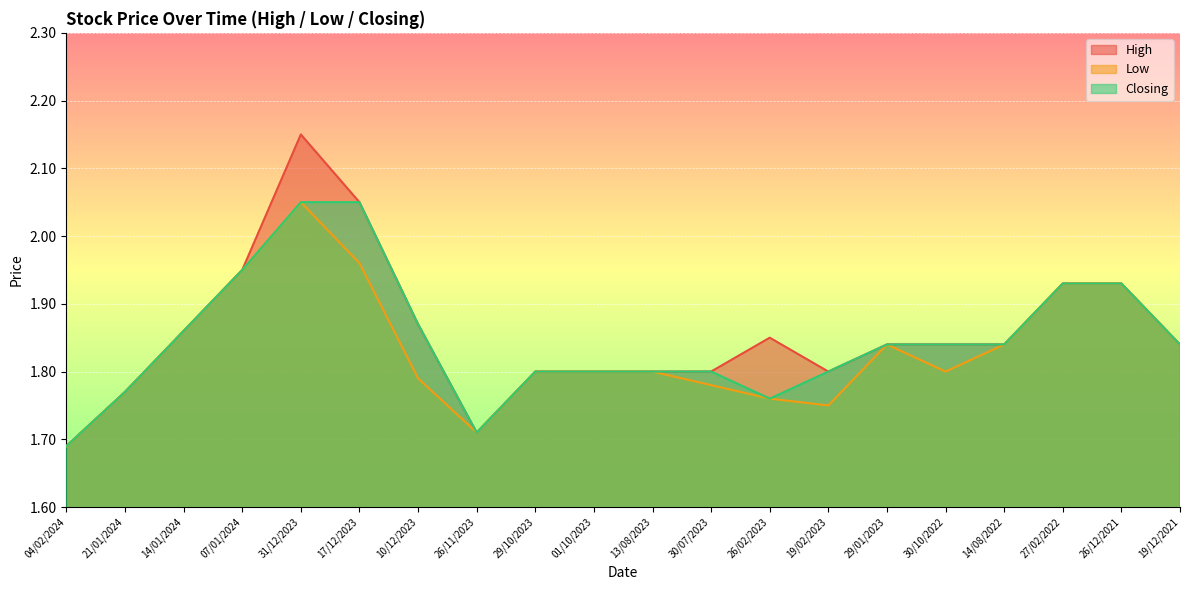

Reading right to left, extract all data points from this chart.

High: 19/12/2021=1.8	26/12/2021=1.9	27/02/2022=1.9	14/08/2022=1.8	30/10/2022=1.8	29/01/2023=1.8	19/02/2023=1.8	26/02/2023=1.9	30/07/2023=1.8	13/08/2023=1.8	01/10/2023=1.8	29/10/2023=1.8	26/11/2023=1.7	10/12/2023=1.9	17/12/2023=2.0	31/12/2023=2.1	07/01/2024=1.9	14/01/2024=1.9	21/01/2024=1.8	04/02/2024=1.7
Low: 19/12/2021=1.8	26/12/2021=1.9	27/02/2022=1.9	14/08/2022=1.8	30/10/2022=1.8	29/01/2023=1.8	19/02/2023=1.8	26/02/2023=1.8	30/07/2023=1.8	13/08/2023=1.8	01/10/2023=1.8	29/10/2023=1.8	26/11/2023=1.7	10/12/2023=1.8	17/12/2023=2.0	31/12/2023=2.0	07/01/2024=1.9	14/01/2024=1.9	21/01/2024=1.8	04/02/2024=1.7
Closing: 19/12/2021=1.8	26/12/2021=1.9	27/02/2022=1.9	14/08/2022=1.8	30/10/2022=1.8	29/01/2023=1.8	19/02/2023=1.8	26/02/2023=1.8	30/07/2023=1.8	13/08/2023=1.8	01/10/2023=1.8	29/10/2023=1.8	26/11/2023=1.7	10/12/2023=1.9	17/12/2023=2.0	31/12/2023=2.0	07/01/2024=1.9	14/01/2024=1.9	21/01/2024=1.8	04/02/2024=1.7